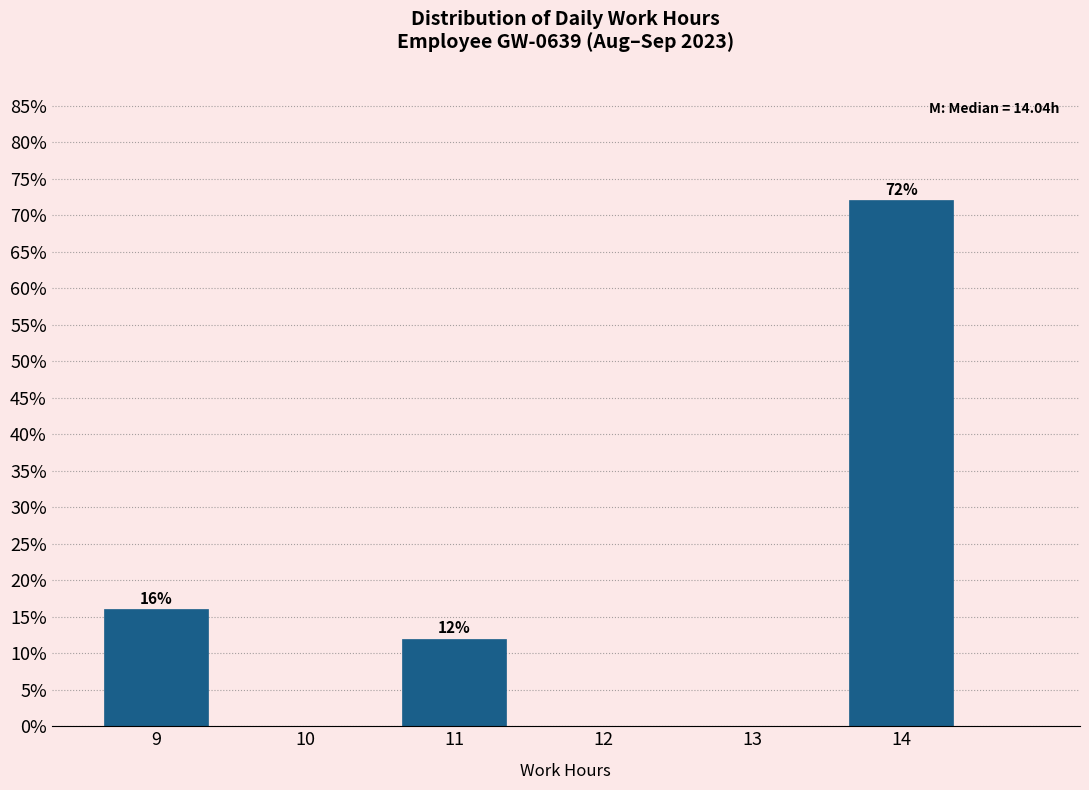

Which range on the x-axis has the tallest bar?

13.5 to 14.5